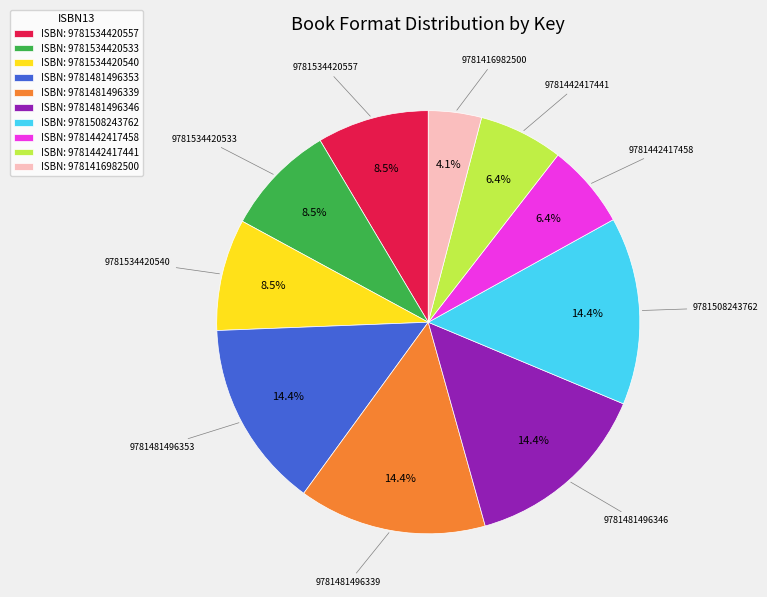

How many segments does this pie chart have?

10